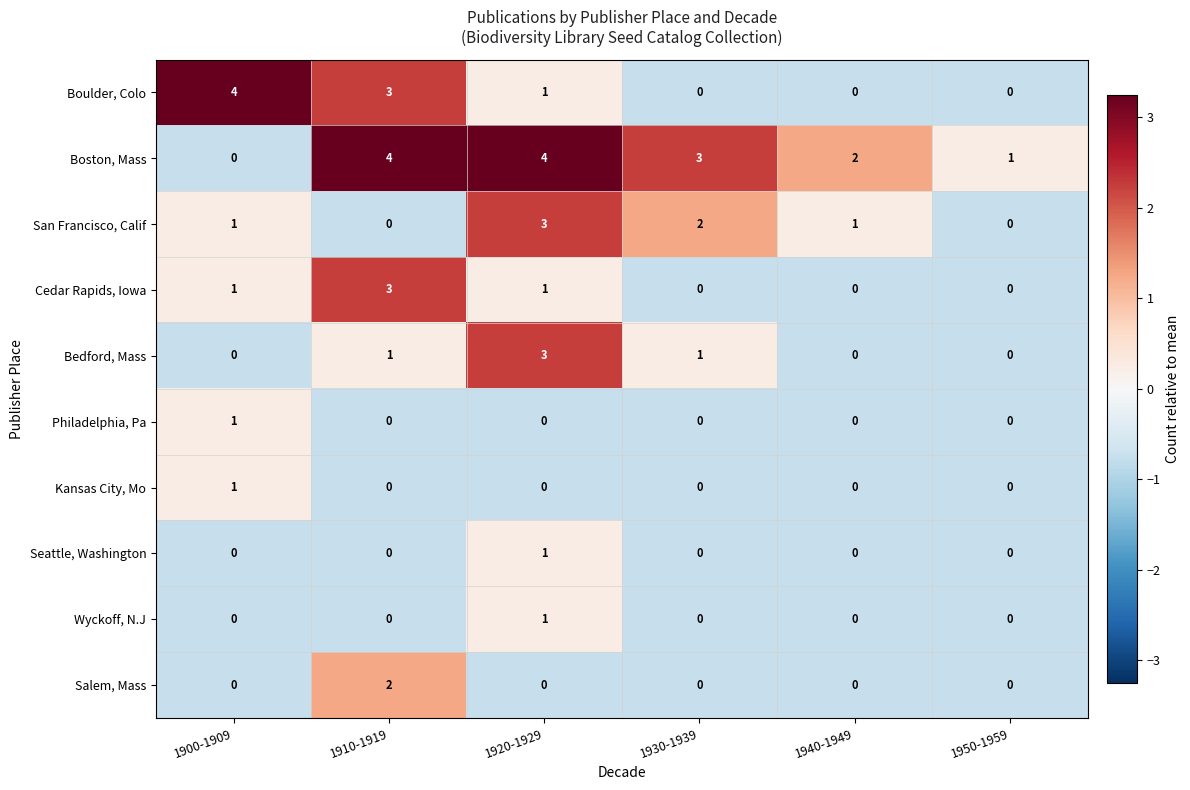

Count the number of data series in this chart.

10